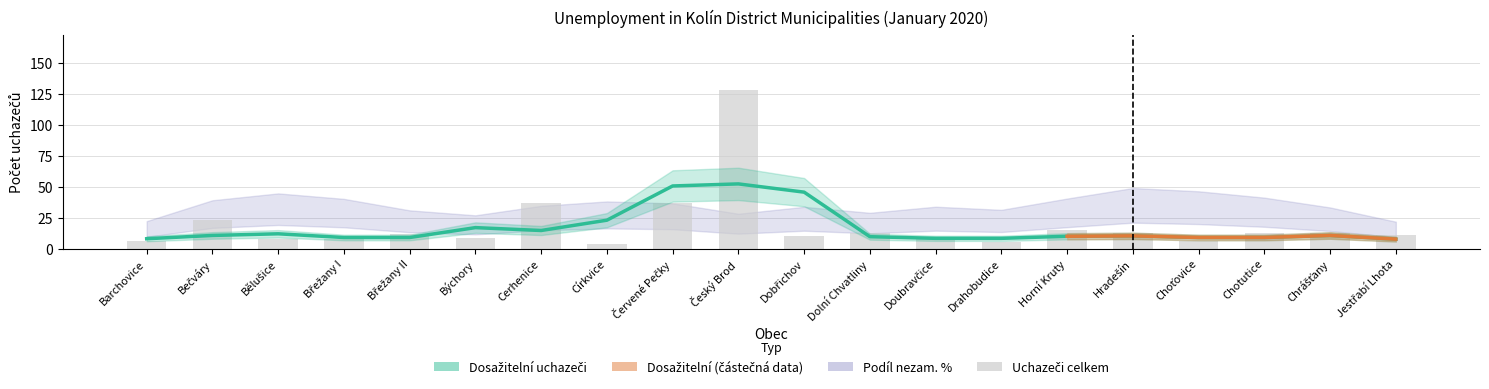

What is the spread (max minus min) of values at Jestřabí Lhota?

7.8